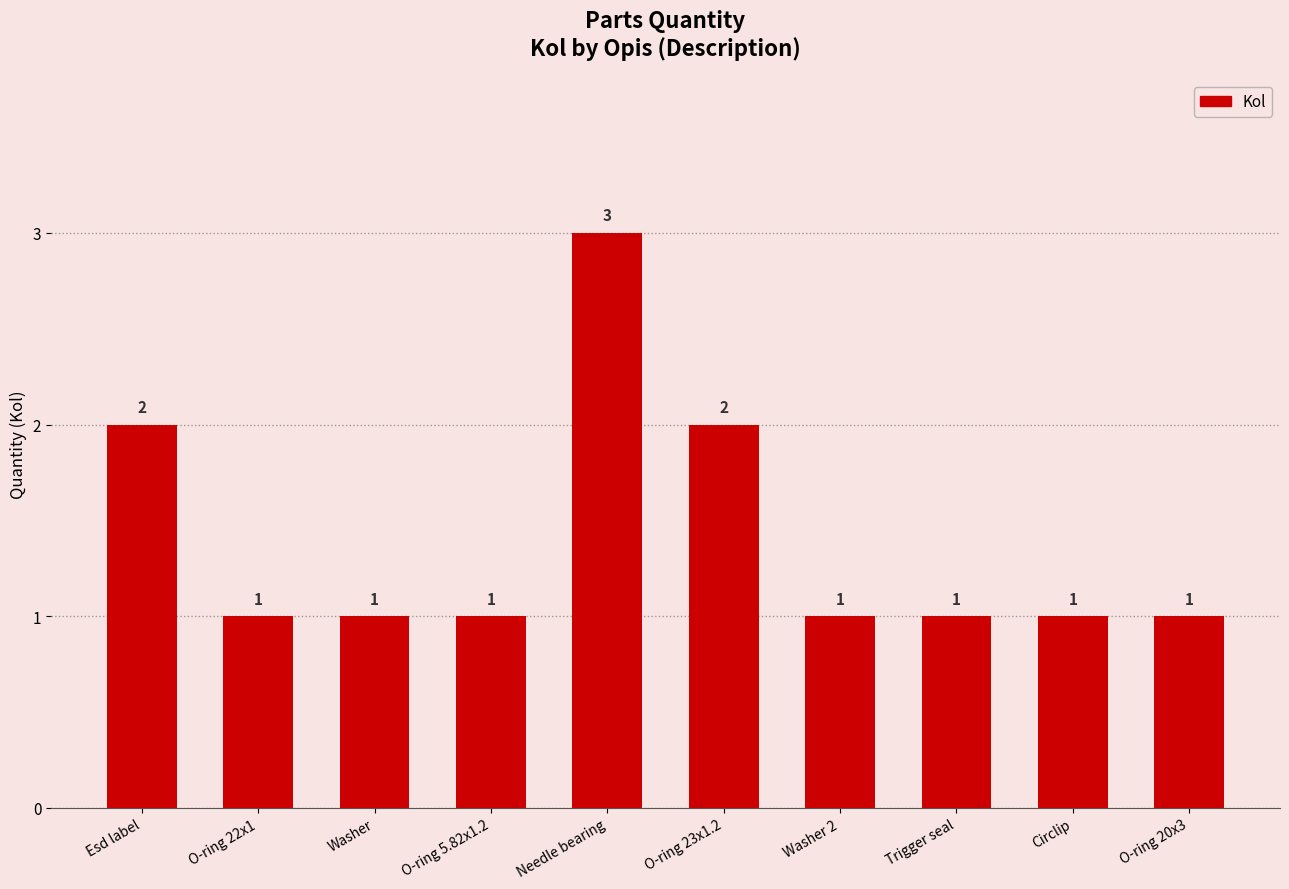

What is the sum of all values?

14